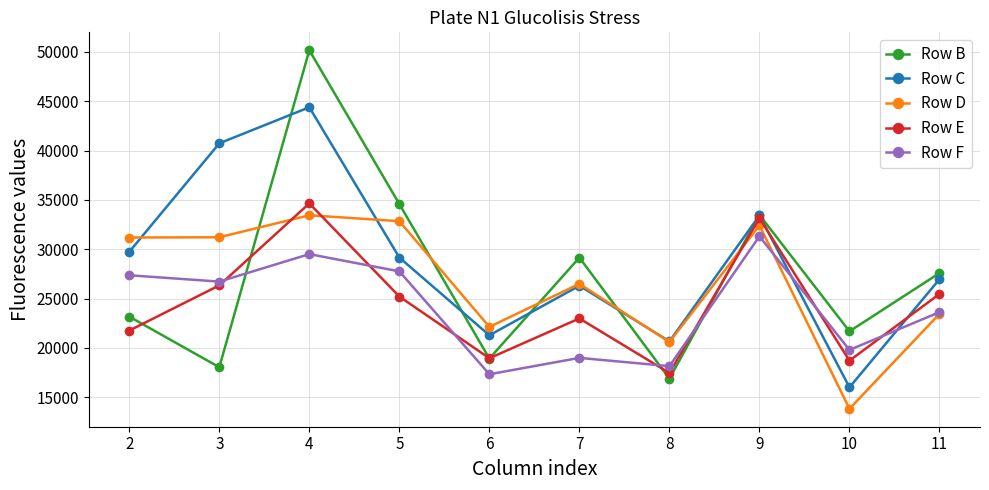

Between 4 and 8, which series saw the biggest shift?

Row B